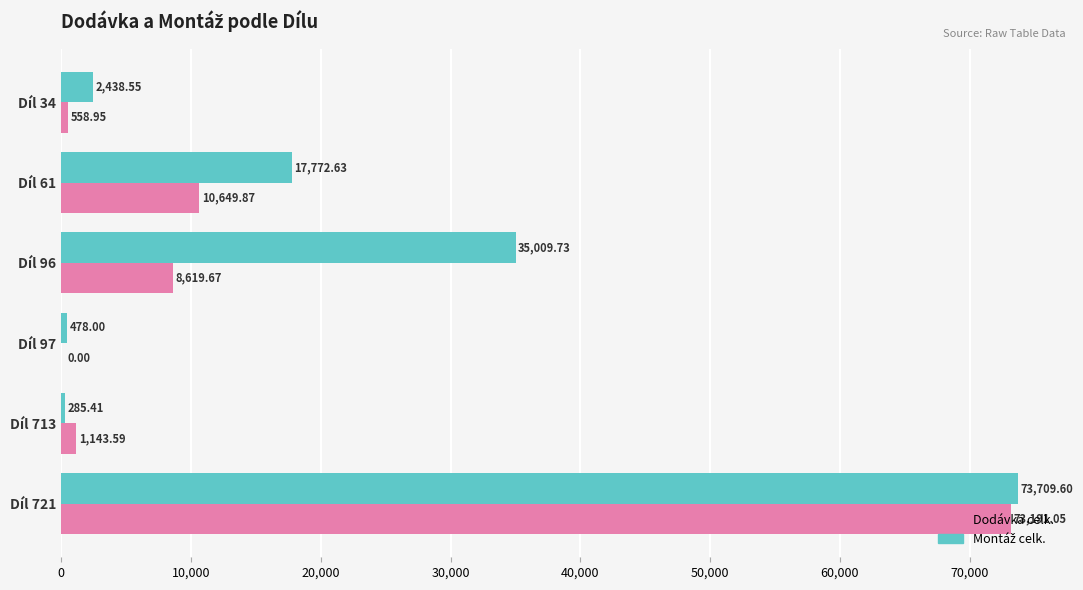

At which category is the sum across all series the highest?

Díl 721